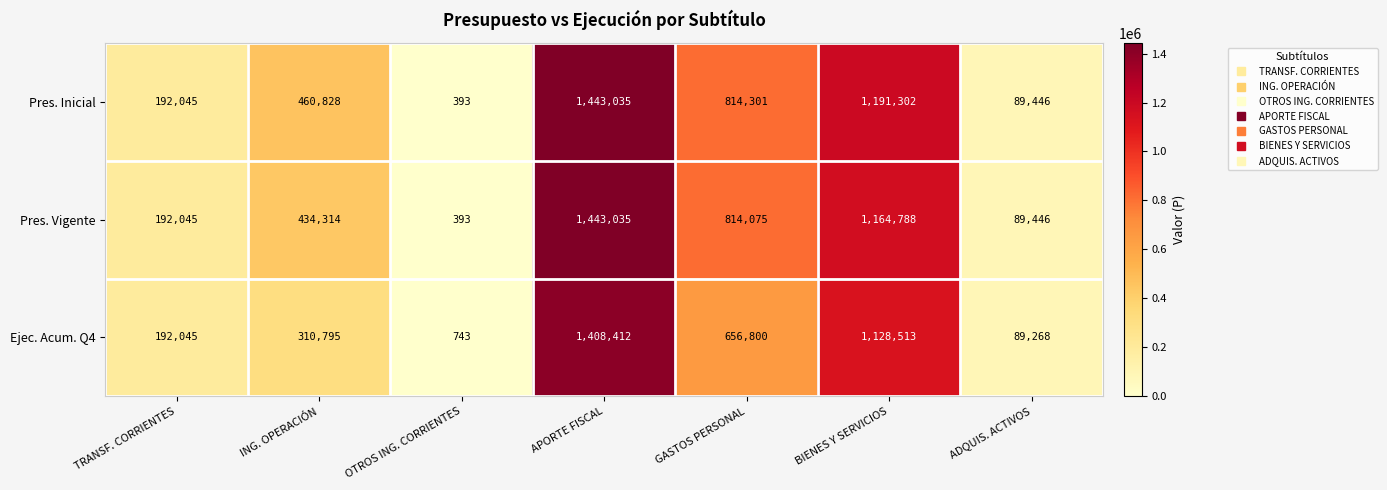

The Pres. Vigente series shows 241054 at BIENES Y SERVICIOS. True or false?

False